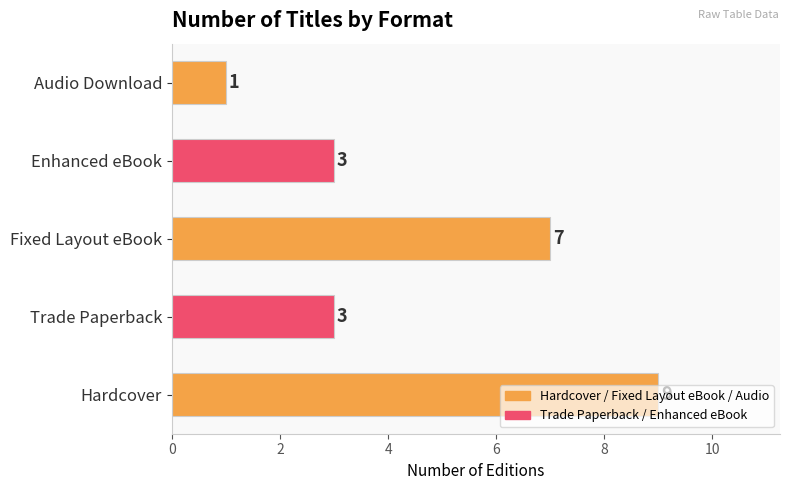

How many distinct data groups are displayed?

1